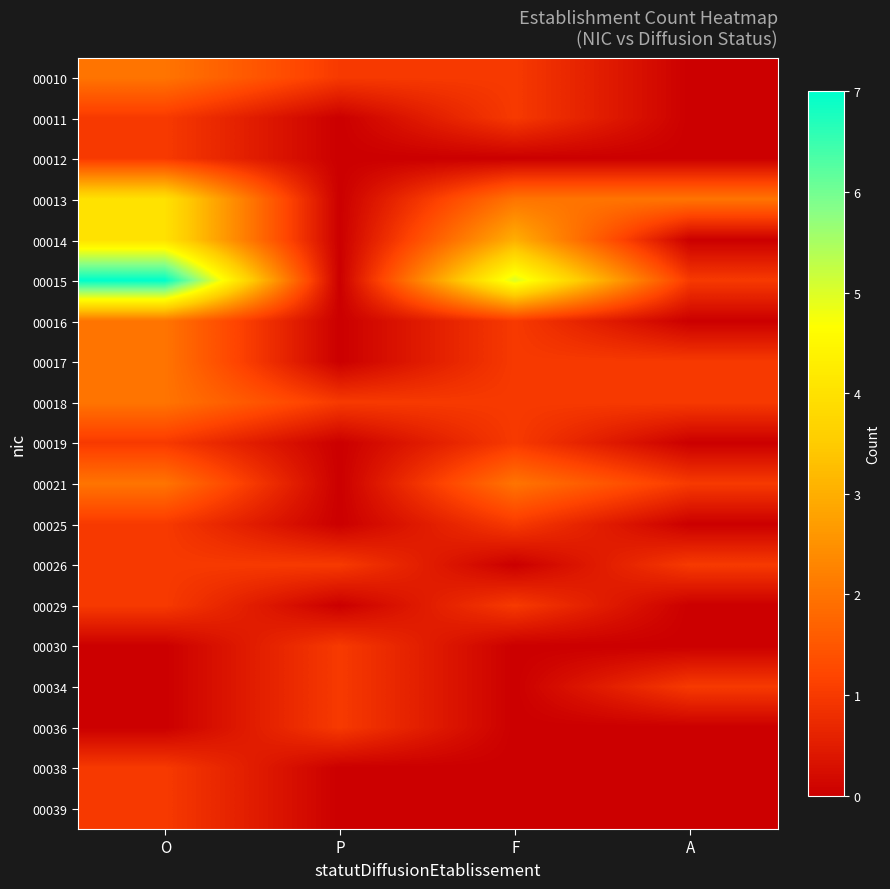

At P, list the series in order from largest to smallest.

00010, 00018, 00026, 00030, 00034, 00036, 00011, 00012, 00013, 00014, 00015, 00016, 00017, 00019, 00021, 00025, 00029, 00038, 00039